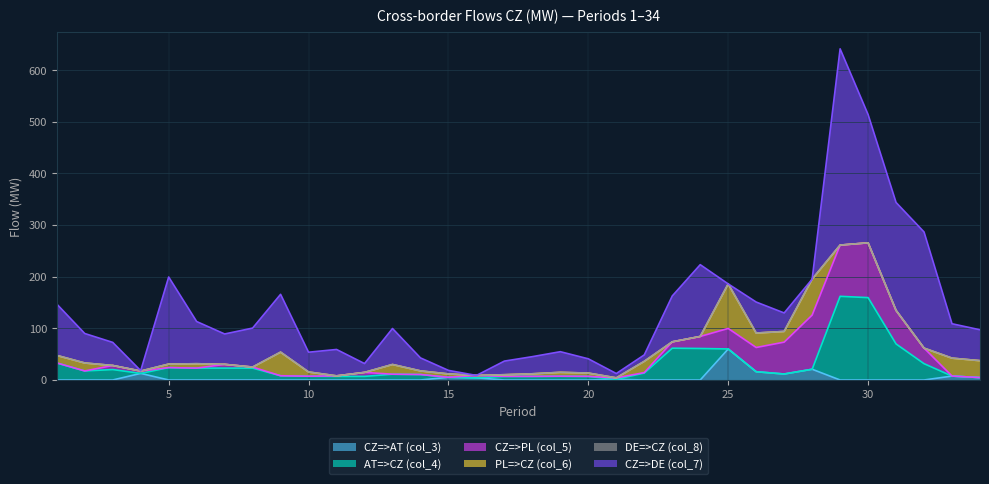

How many intersections are there between AT=>CZ (col_4) and CZ=>DE (col_7)?

2